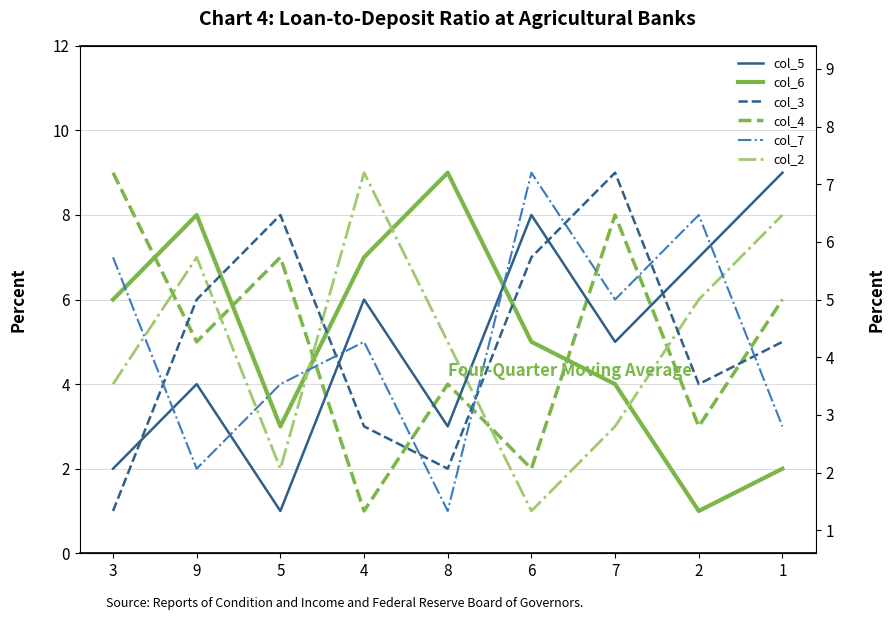

The value of col_4 at 2 is 5. True or false?

False